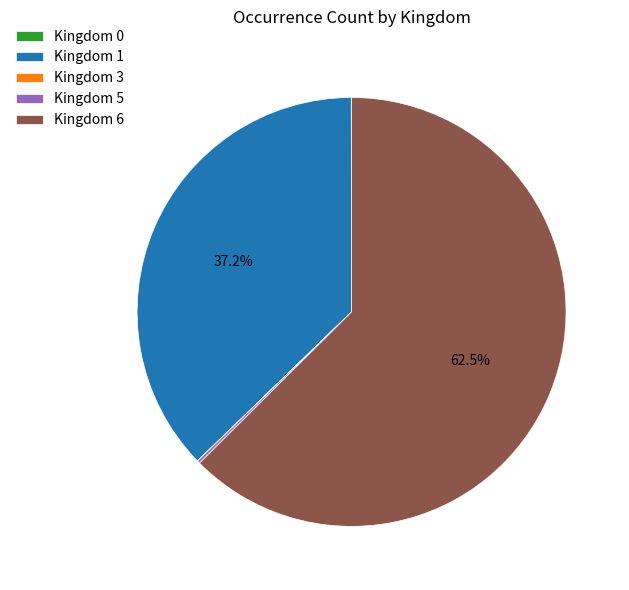

Is Kingdom 6 the majority of the pie?

Yes